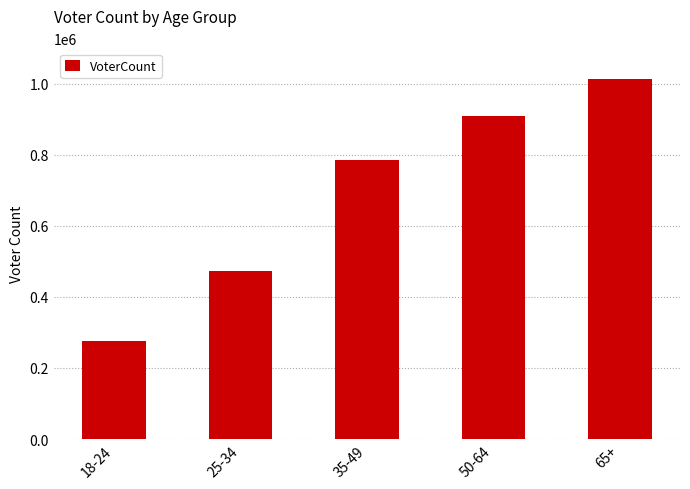

Is it true that the value at 25-34 is 655773?

False